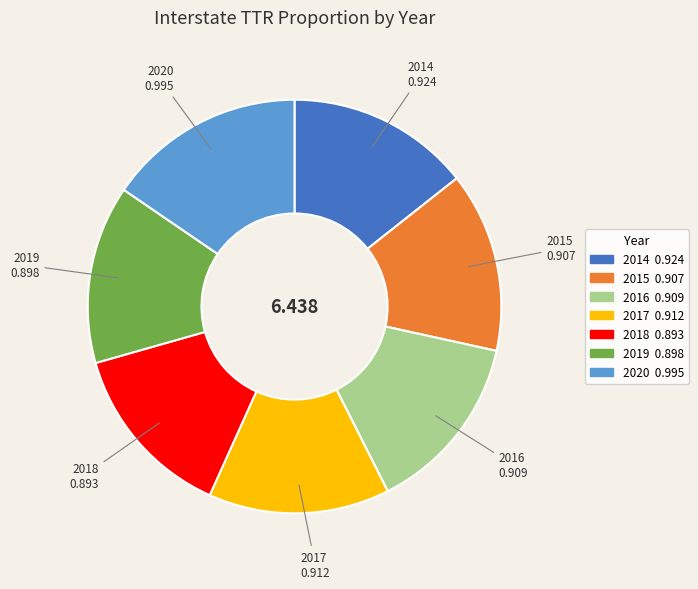

How many slices are in this pie chart?

7